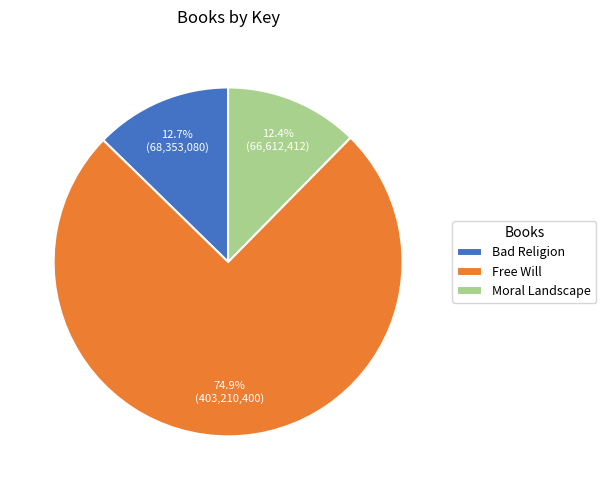

To the nearest percent, what percentage of the pie is Moral Landscape?

12%